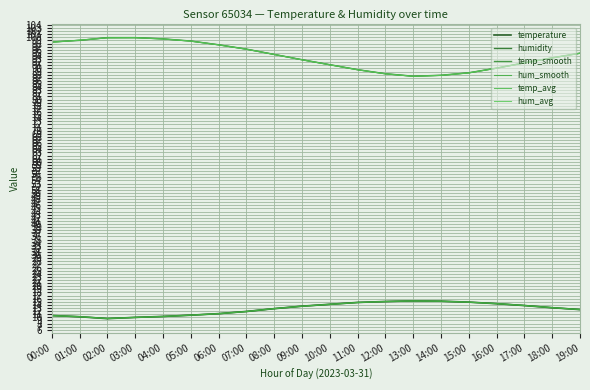

Which label corresponds to the smallest value in the chart?

02:00